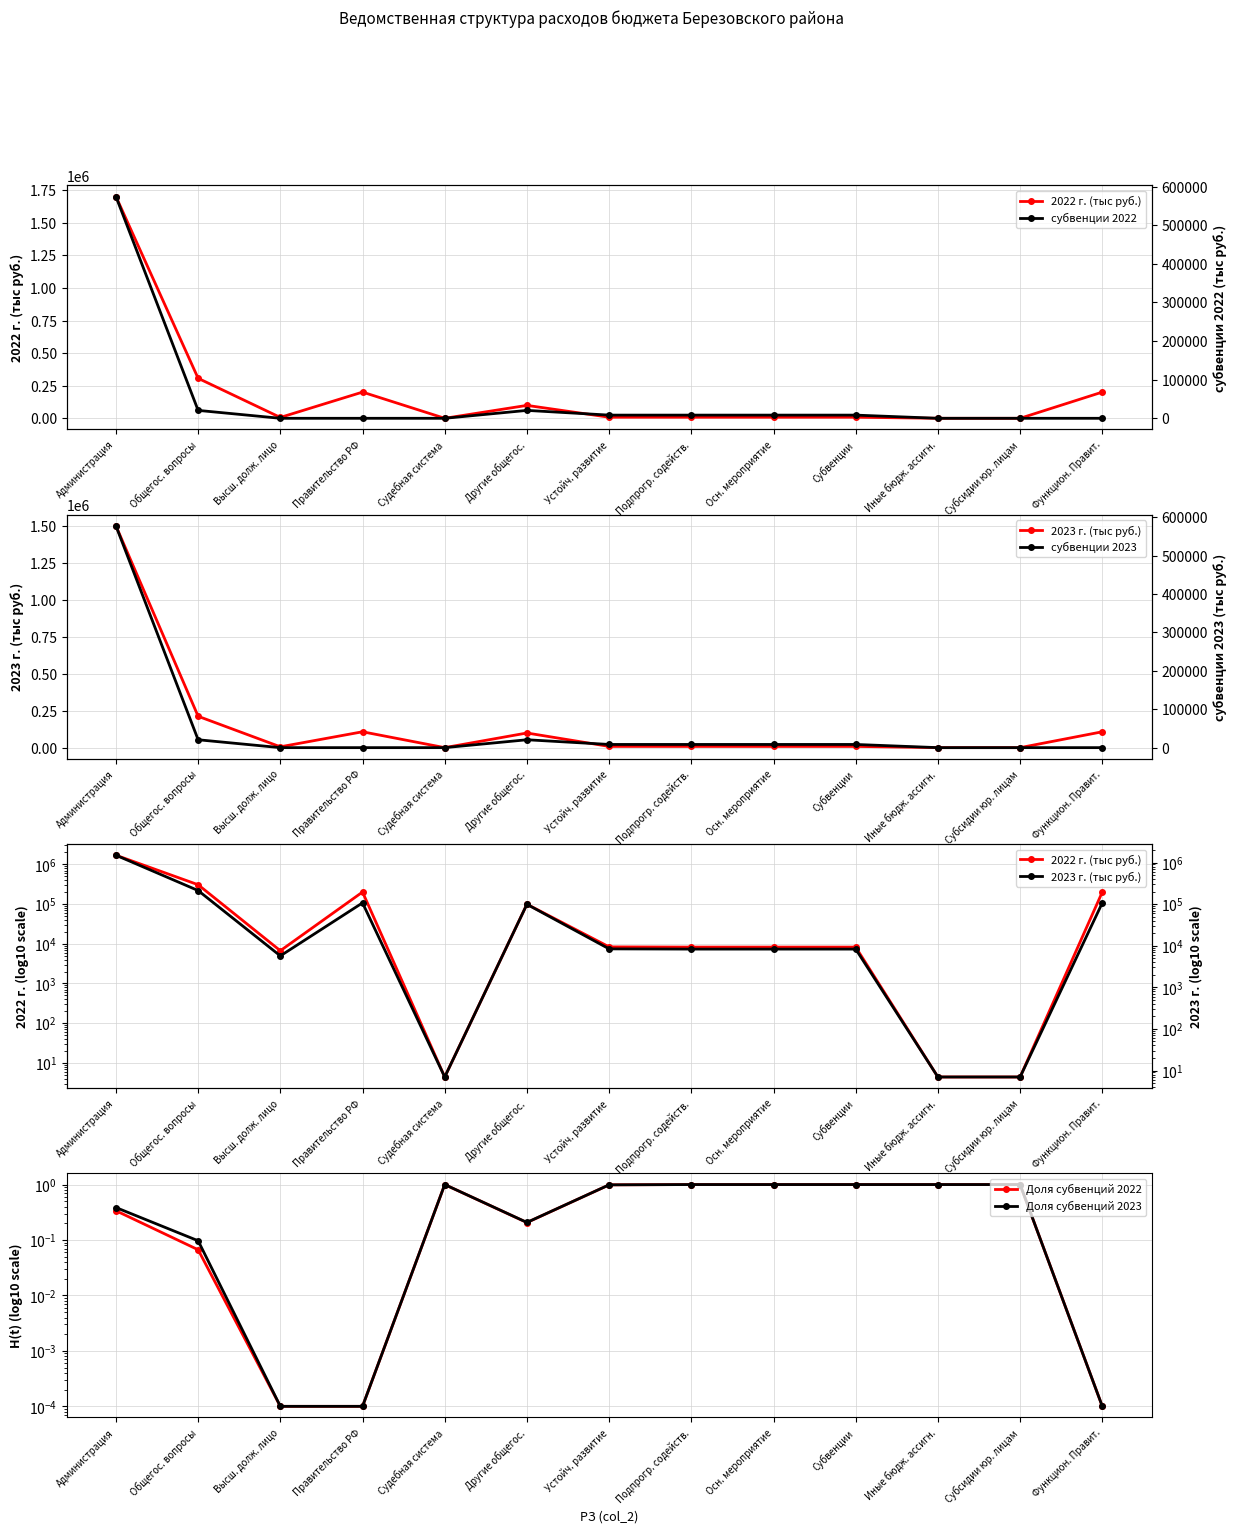

How many lines are shown in the chart?

6